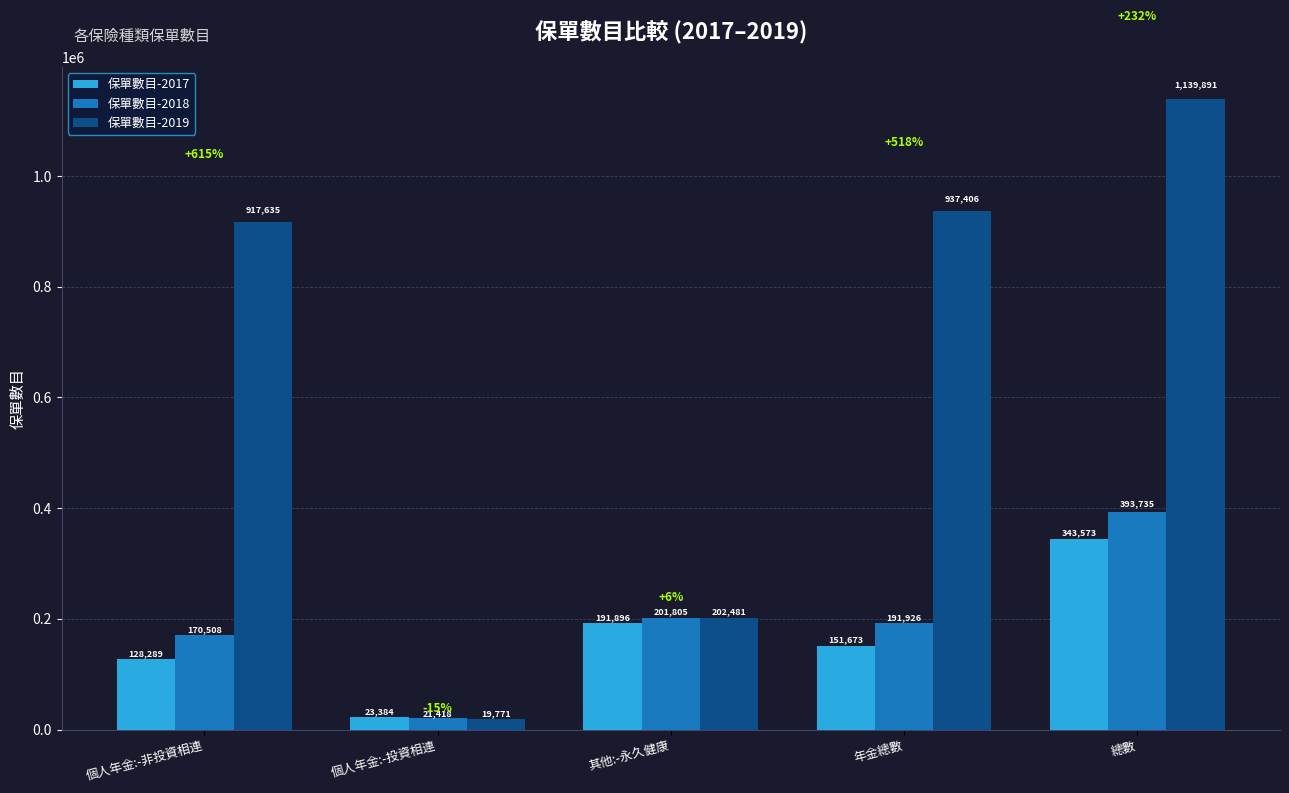

The 保單數目-2019 series shows 917635 at 個人年金:-非投資相連. True or false?

True